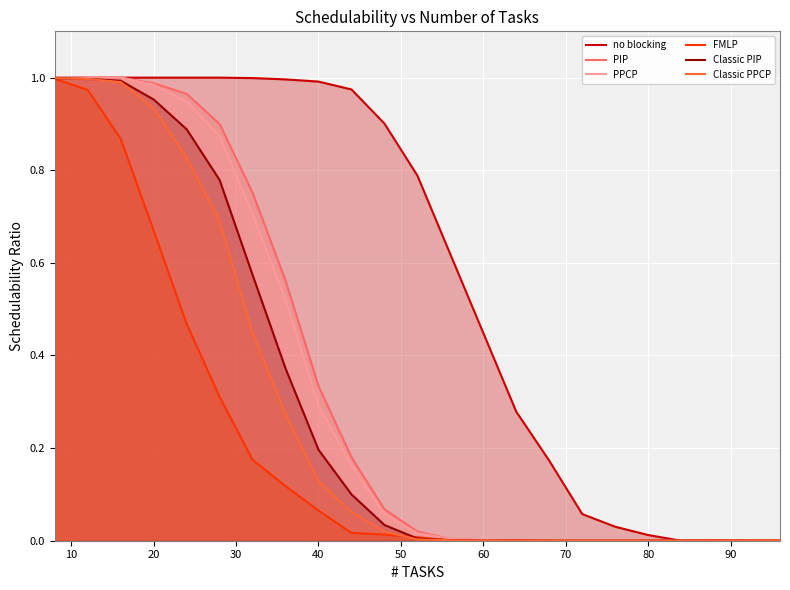

Which series has the largest total across all categories?

no blocking